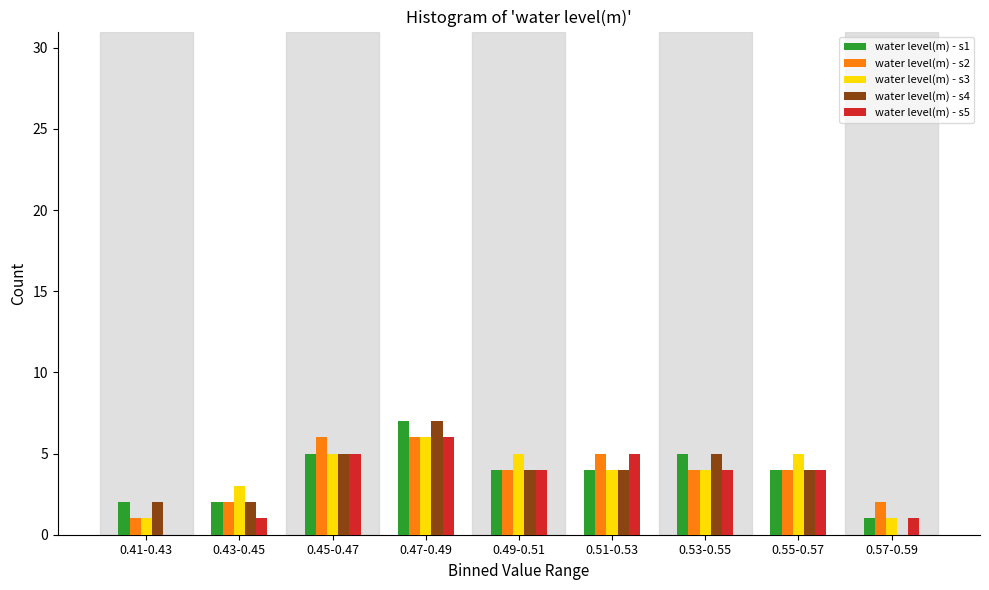

What is the total value across all series at 0.53-0.55?

22